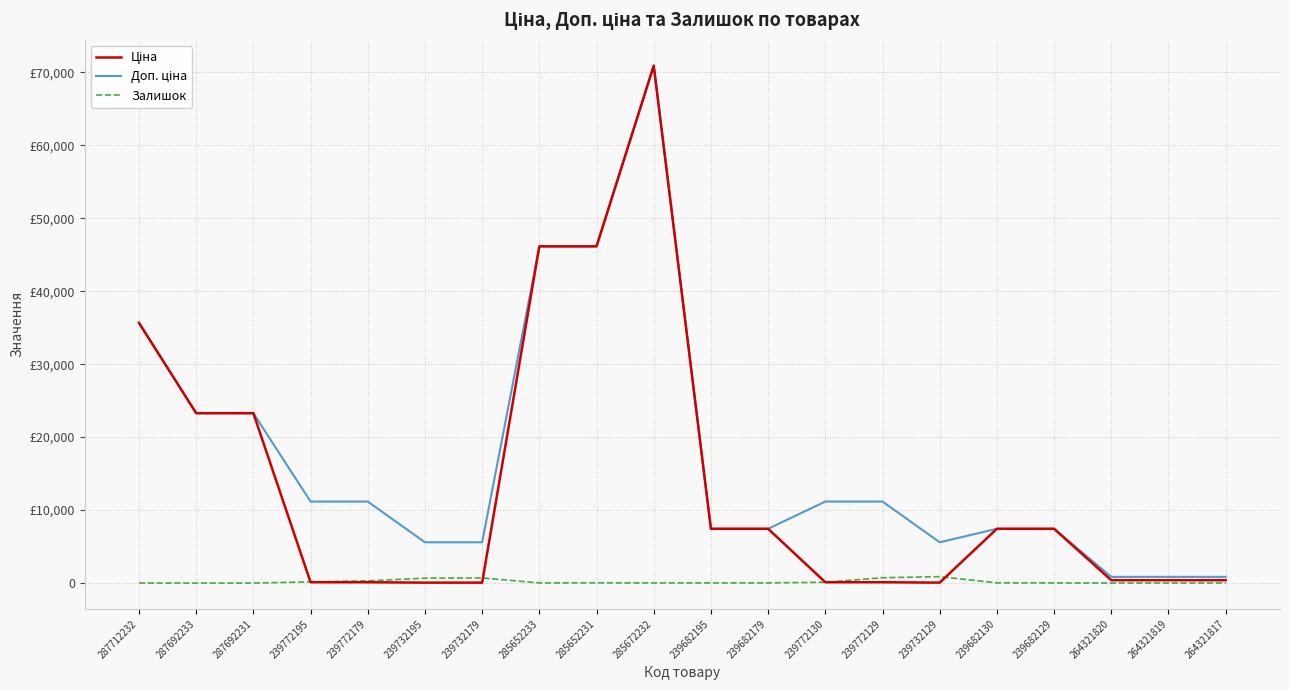

Does the chart display data point markers on the line(s)?

No